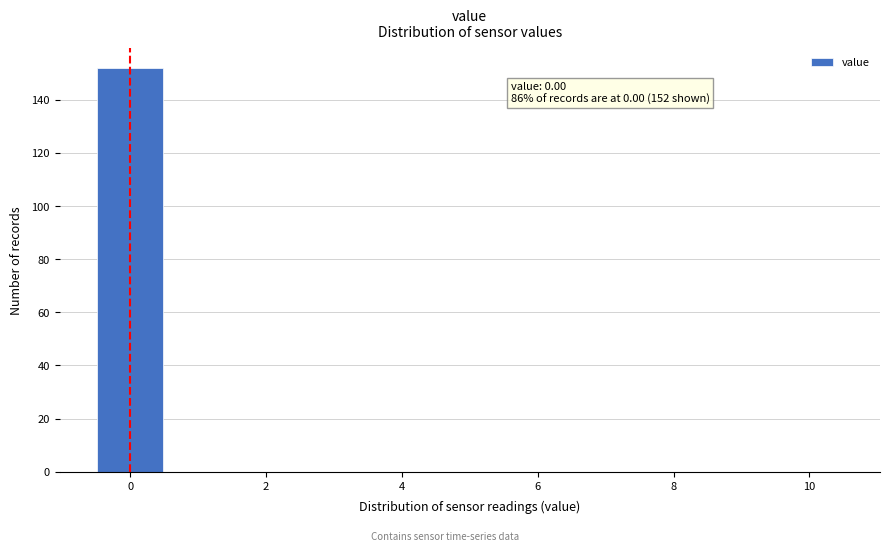

Which range on the x-axis has the tallest bar?

-0.5 to 0.5